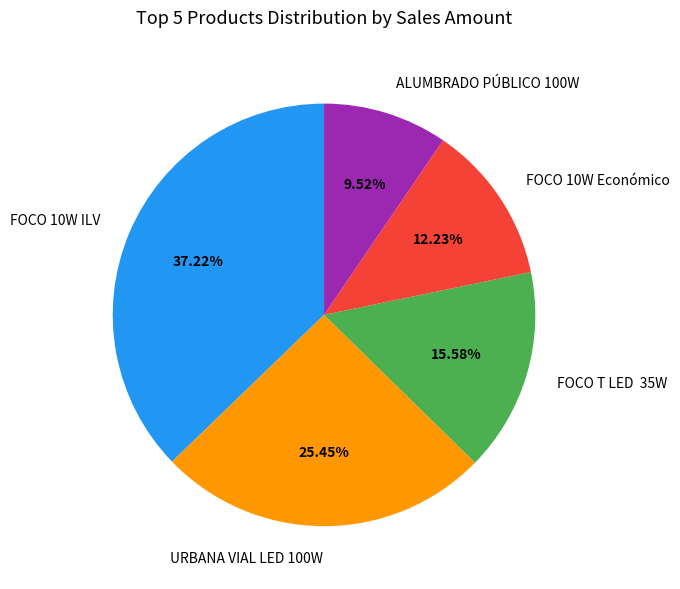

Count the number of slices in the pie.

5